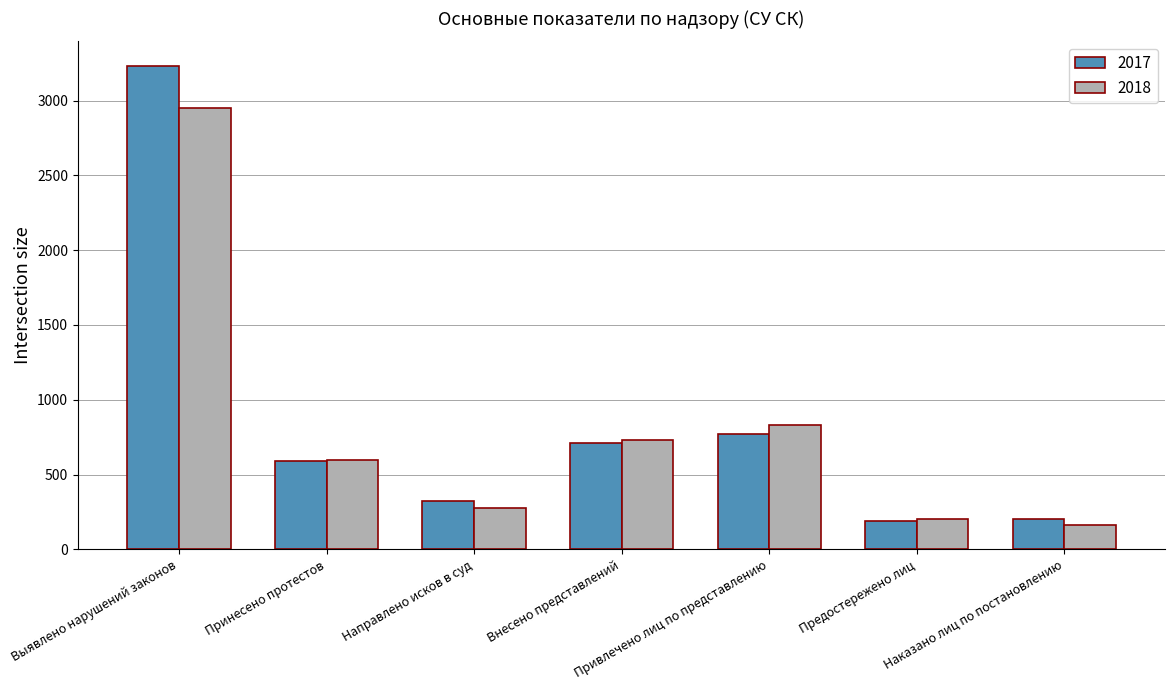

What is the label of the 2nd bar from the right?

Предостережено лиц